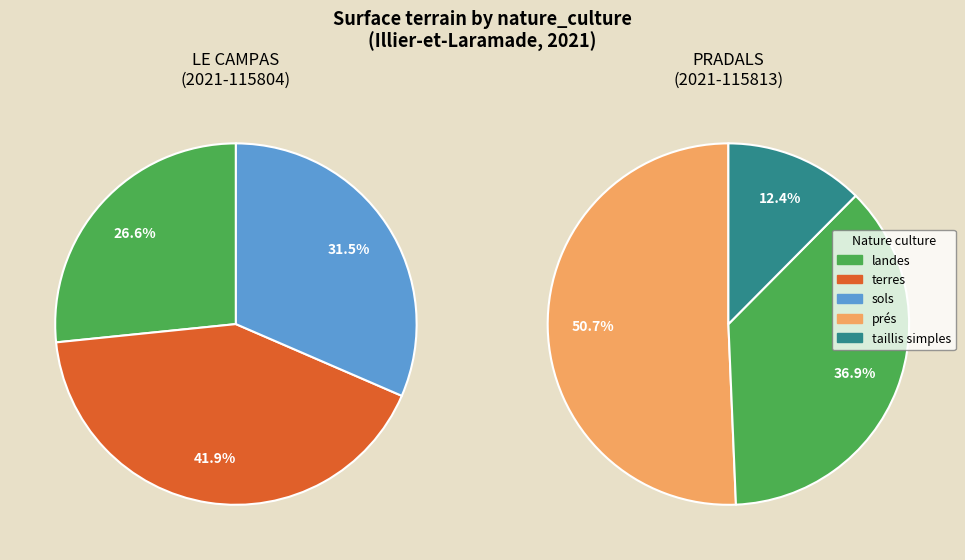

Between prés and sols, which is larger?

prés